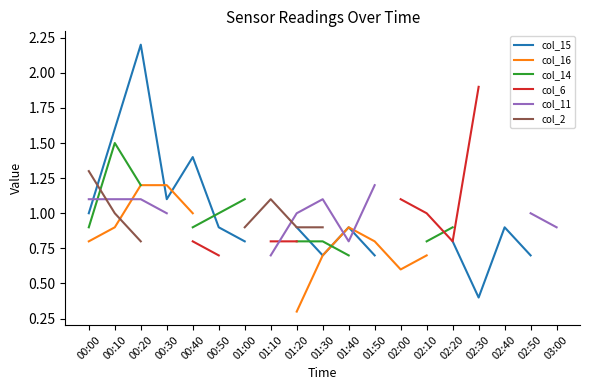

What position from the right is 00:50?

14